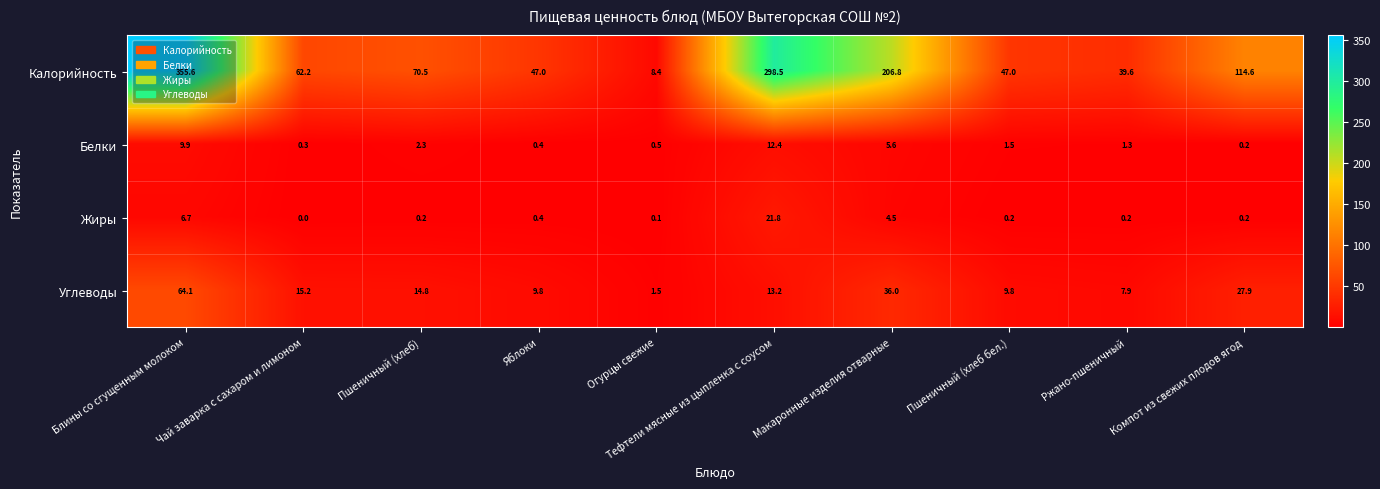

At which category is the sum across all series the highest?

Блины со сгущенным молоком